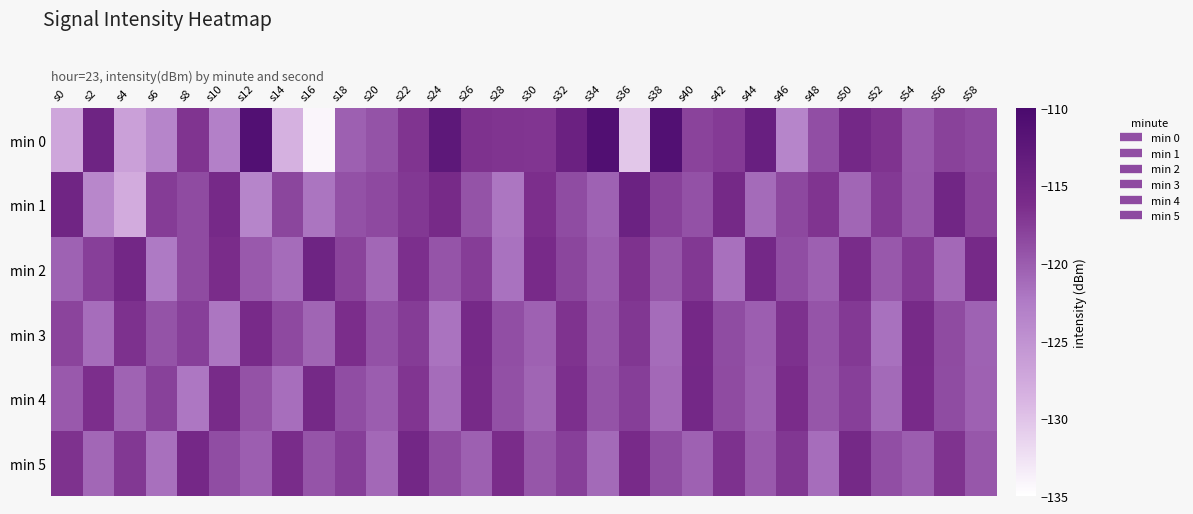

Reading left to right, list all the values displayed in this chart.

min 0: s0=-127.2	s2=-114.7	s4=-126.6	s6=-123.5	s8=-116.8	s10=-123.0	s12=-111.2	s14=-128.4	s16=-134.1	s18=-120.3	s20=-119.3	s22=-116.9	s24=-112.6	s26=-116.7	s28=-116.8	s30=-116.9	s32=-114.3	s34=-111.1	s36=-130.4	s38=-111.2	s40=-118.0	s42=-117.4	s44=-114.0	s46=-123.6	s48=-118.9	s50=-115.4	s52=-116.8	s54=-119.7	s56=-117.9	s58=-118.5
min 1: s0=-115.0	s2=-123.8	s4=-127.8	s6=-117.5	s8=-118.7	s10=-115.7	s12=-123.5	s14=-118.2	s16=-122.0	s18=-119.1	s20=-118.5	s22=-117.2	s24=-115.8	s26=-119.3	s28=-122.1	s30=-116.4	s32=-118.7	s34=-120.5	s36=-114.3	s38=-117.9	s40=-119.1	s42=-115.6	s44=-121.2	s46=-118.4	s48=-116.9	s50=-120.8	s52=-117.3	s54=-119.6	s56=-115.1	s58=-118.2
min 2: s0=-120.5	s2=-117.8	s4=-115.3	s6=-122.4	s8=-118.6	s10=-116.2	s12=-119.8	s14=-121.3	s16=-114.7	s18=-118.1	s20=-120.9	s22=-116.5	s24=-119.4	s26=-117.6	s28=-121.8	s30=-115.9	s32=-118.3	s34=-120.1	s36=-116.7	s38=-119.5	s40=-117.2	s42=-121.6	s44=-115.4	s46=-118.8	s48=-120.3	s50=-116.1	s52=-119.7	s54=-117.4	s56=-121.0	s58=-115.7
min 3: s0=-118.2	s2=-121.4	s4=-116.6	s6=-119.3	s8=-117.8	s10=-122.1	s12=-115.9	s14=-118.5	s16=-120.7	s18=-116.3	s20=-119.1	s22=-117.5	s24=-121.9	s26=-115.7	s28=-118.9	s30=-120.4	s32=-116.8	s34=-119.6	s36=-117.1	s38=-121.3	s40=-115.5	s42=-118.7	s44=-120.2	s46=-116.6	s48=-119.4	s50=-117.3	s52=-121.7	s54=-115.8	s56=-118.6	s58=-120.5
min 4: s0=-119.8	s2=-116.4	s4=-120.6	s6=-117.9	s8=-122.2	s10=-116.0	s12=-119.2	s14=-121.5	s16=-115.6	s18=-118.8	s20=-120.1	s22=-117.0	s24=-121.3	s26=-115.8	s28=-119.0	s30=-120.7	s32=-116.5	s34=-119.3	s36=-117.7	s38=-121.0	s40=-115.4	s42=-118.6	s44=-120.3	s46=-116.2	s48=-119.5	s50=-117.8	s52=-121.1	s54=-115.9	s56=-118.7	s58=-120.4
min 5: s0=-116.7	s2=-120.9	s4=-117.2	s6=-121.6	s8=-115.5	s10=-118.8	s12=-120.2	s14=-116.1	s16=-119.4	s18=-117.7	s20=-121.0	s22=-115.3	s24=-118.6	s26=-120.3	s28=-116.2	s30=-119.5	s32=-117.8	s34=-121.1	s36=-115.9	s38=-118.7	s40=-120.4	s42=-116.6	s44=-119.8	s46=-117.1	s48=-121.4	s50=-115.6	s52=-118.9	s54=-120.1	s56=-116.8	s58=-119.6